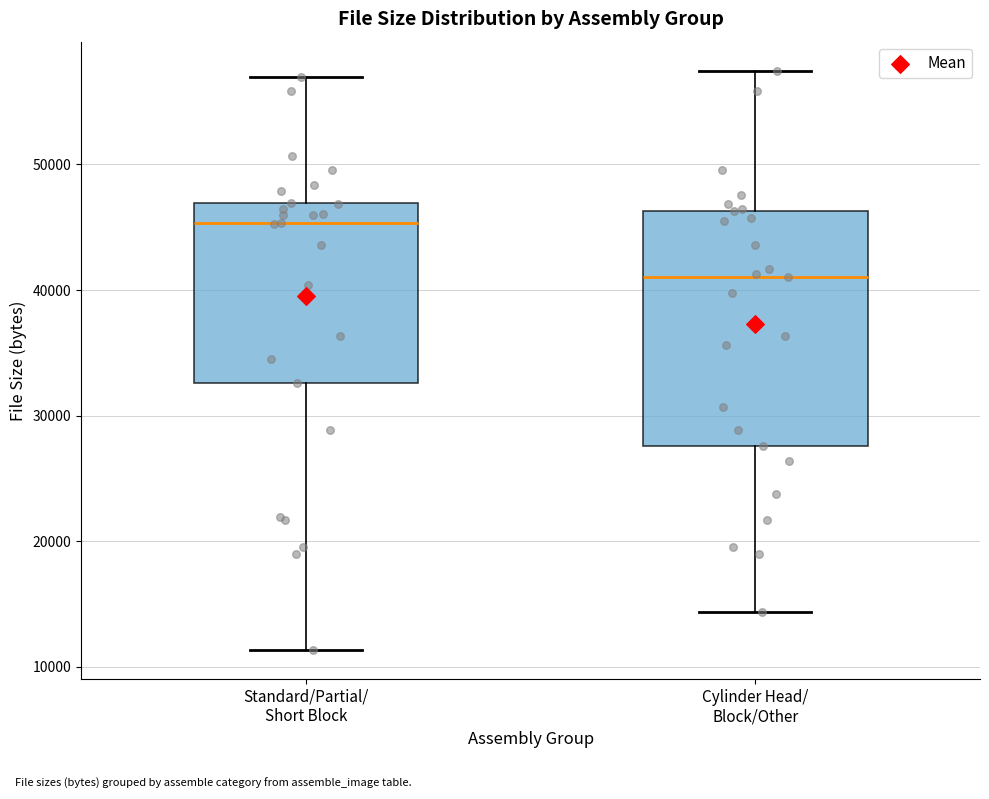

Where does the upper whisker of the box for Standard/Partial/ Short Block end on the y-axis? The values are not printed on the chart, so give them approximately, as read against the axis.

57000